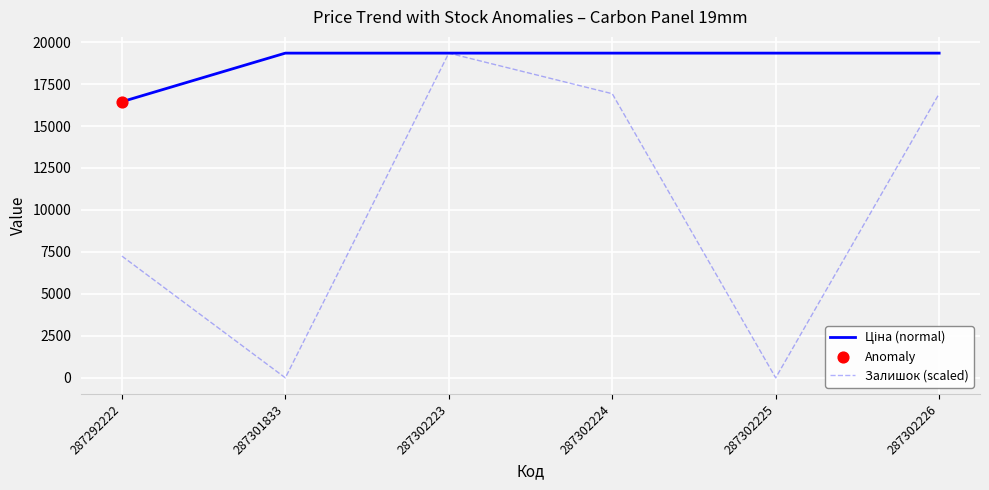

Which series changed the most between 287292222 and 287302224?

Залишок (scaled)